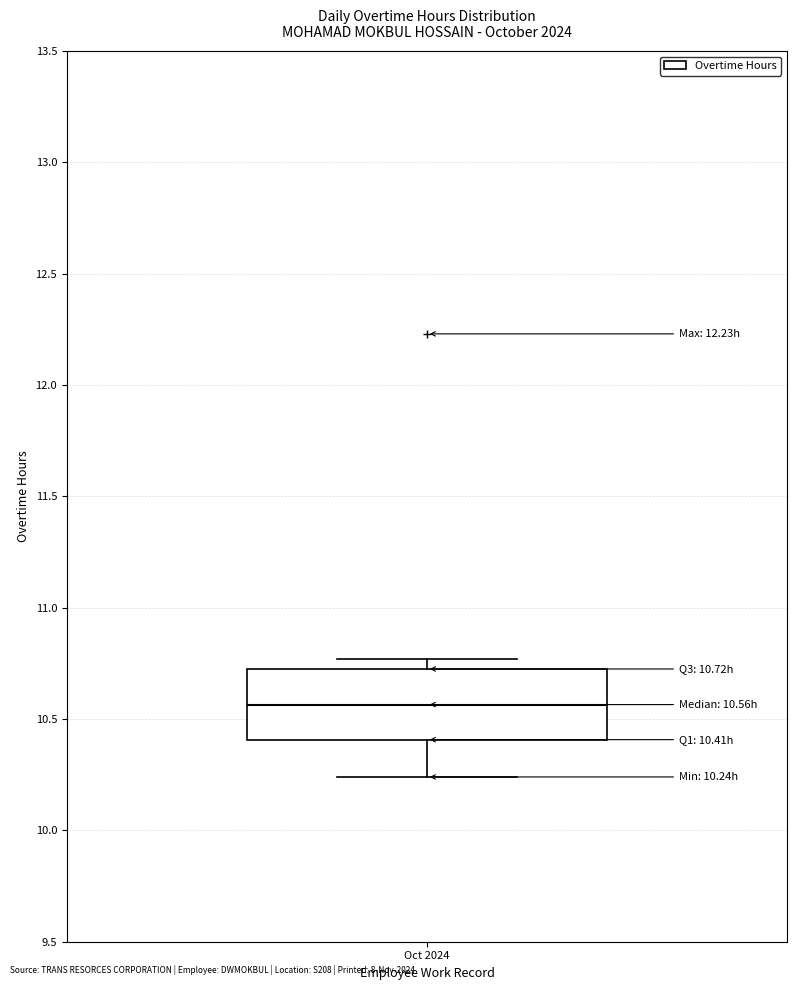

Where does the median line of the box for Oct 2024 sit on the y-axis? The values are not printed on the chart, so give them approximately, as read against the axis.

10.55